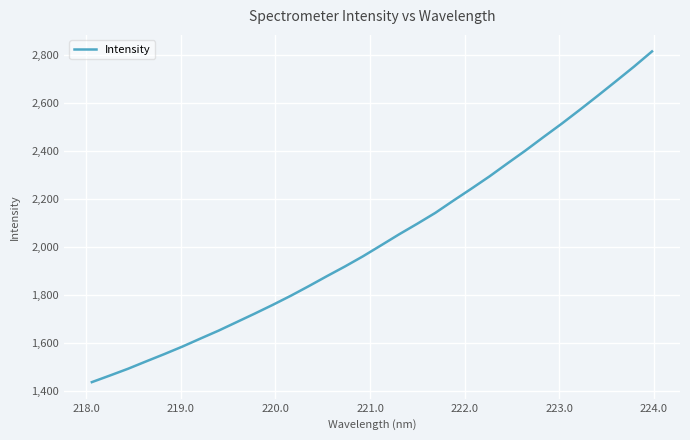

What is the maximum value shown in the chart?

2814.3